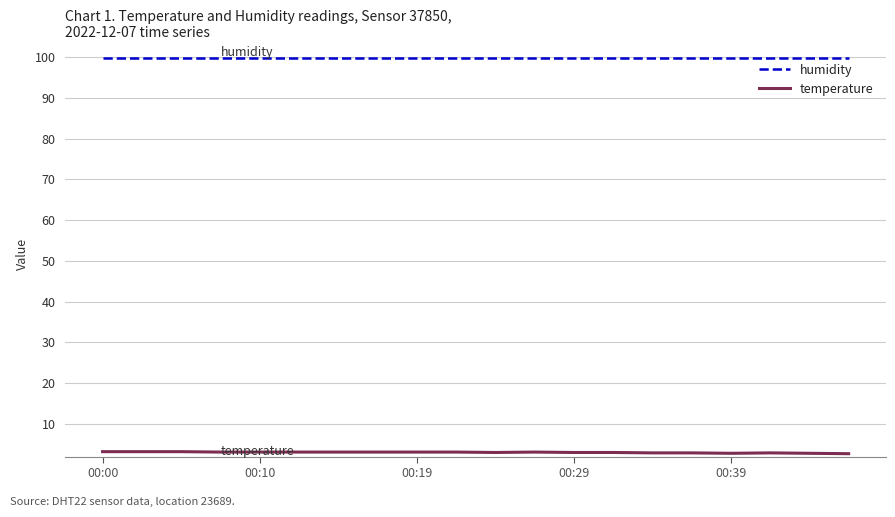

True or false: temperature and humidity cross at least once.

False